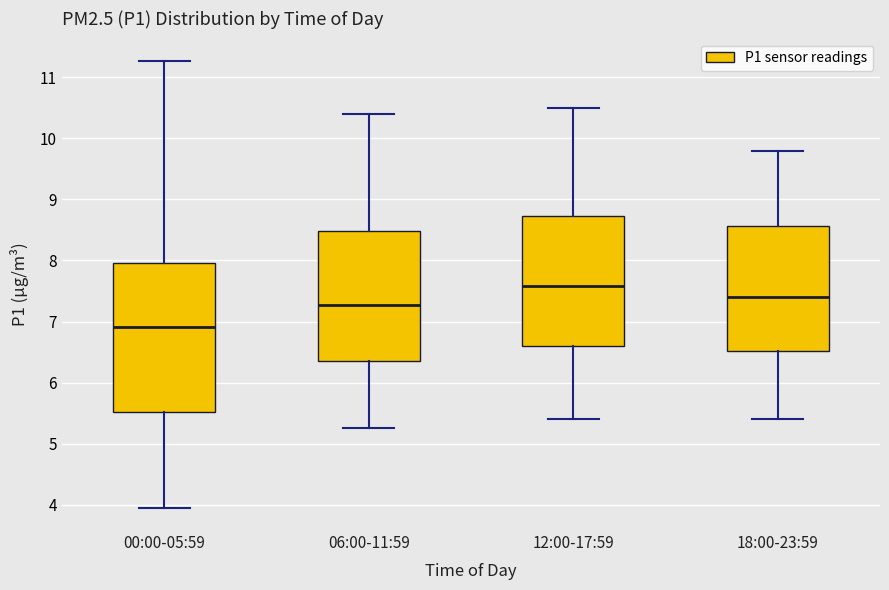

Reading left to right, read every box against the y-axis: the position of its median line, the range the box covers, and the ends of its whiskers. The values are not printed on the chart, so give them approximately, as read against the axis.

00:00-05:59: median 6.9, box 5.5 to 8.0, whiskers 4.0 to 11.3
06:00-11:59: median 7.3, box 6.4 to 8.5, whiskers 5.3 to 10.4
12:00-17:59: median 7.6, box 6.6 to 8.7, whiskers 5.4 to 10.5
18:00-23:59: median 7.4, box 6.5 to 8.6, whiskers 5.4 to 9.8